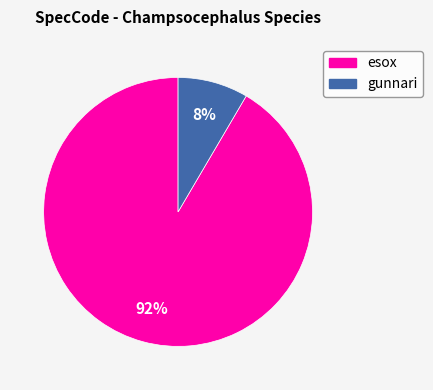

To the nearest percent, what is the combined percentage of gunnari and esox?

100%